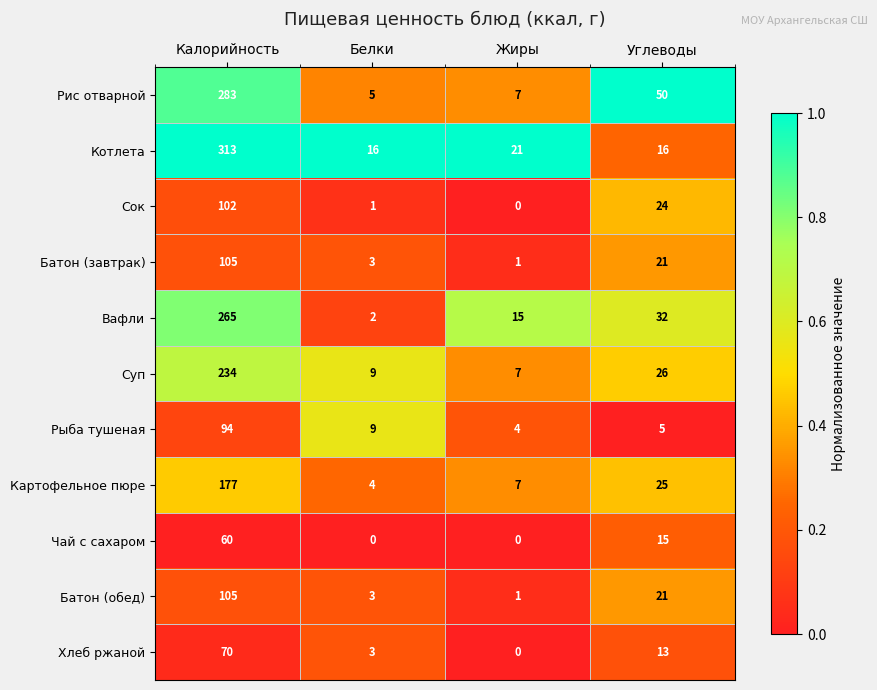

What is the average value of the Котлета series?

92